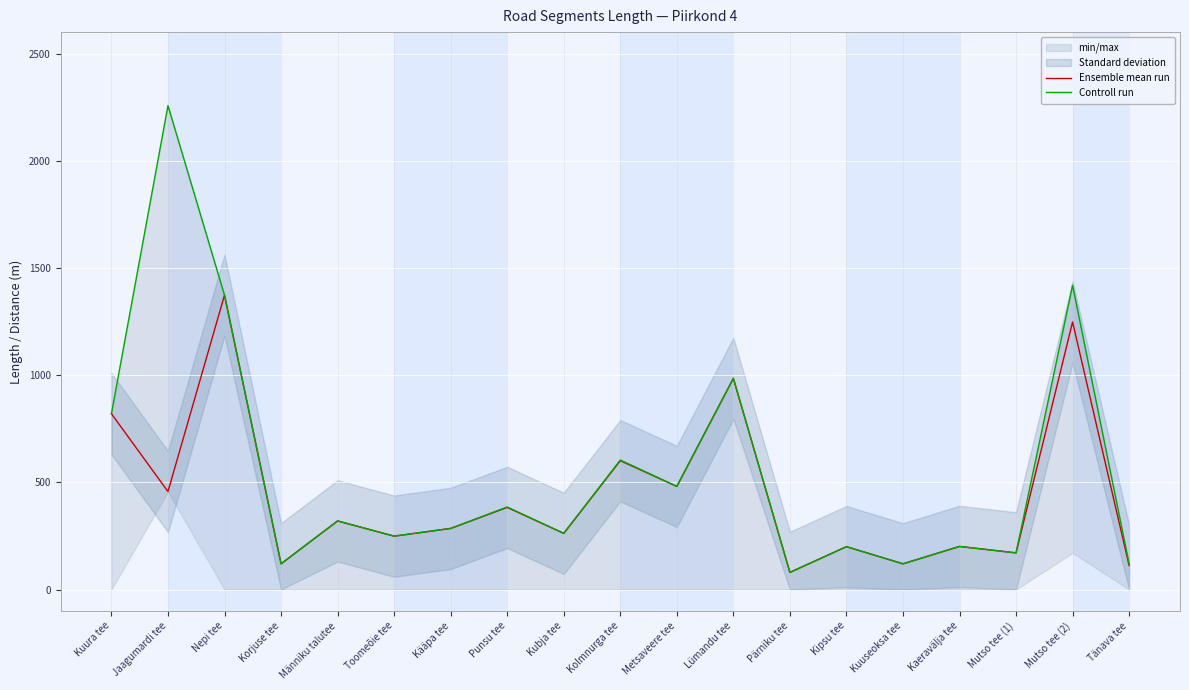

True or false: Ensemble mean run has a value of 420 at Kubja tee.

False